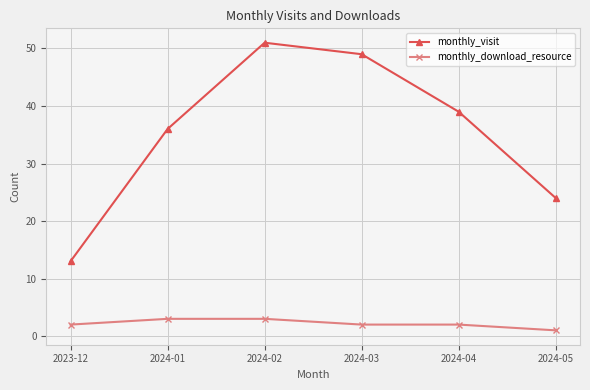

What position from the right is 2024-01?

5